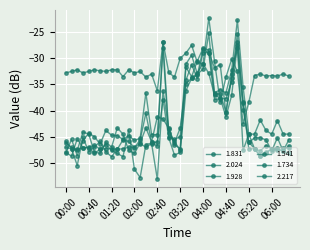

What is the label of the 40th point from the right?

00:00